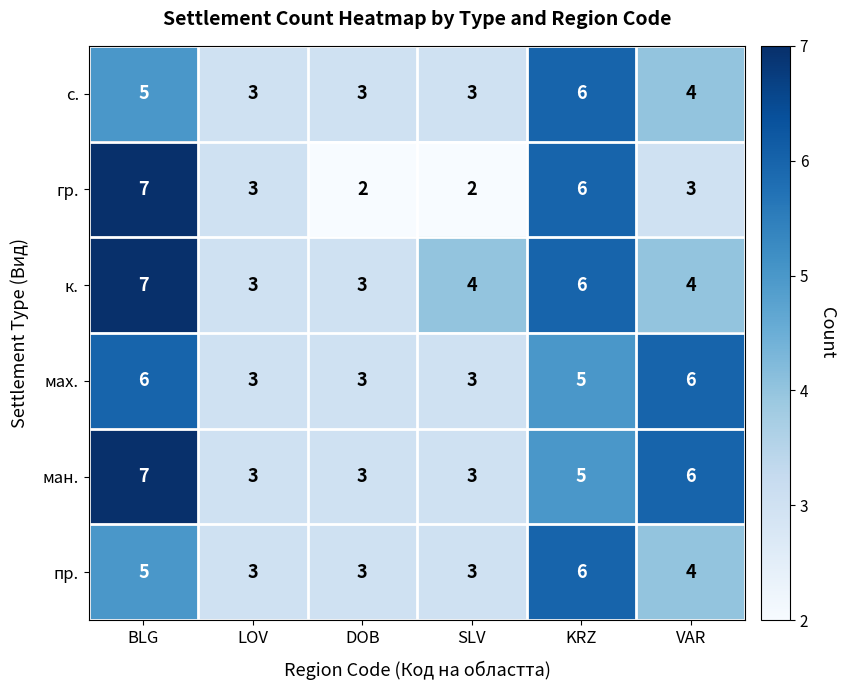

How many distinct data groups are displayed?

6